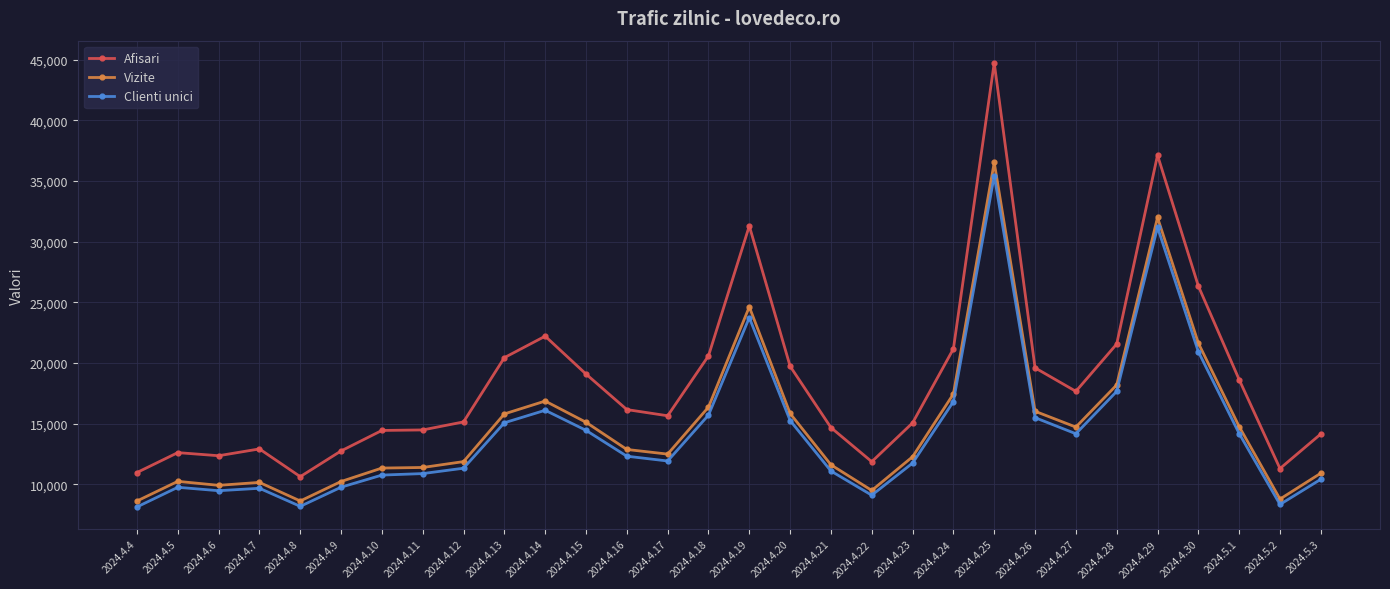

What position from the left is 2024.4.27?

24